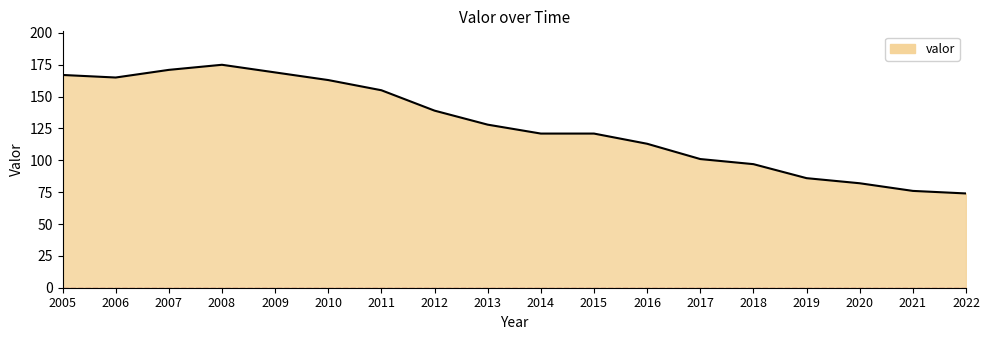

Is it true that the value at 2007 is 49?

False